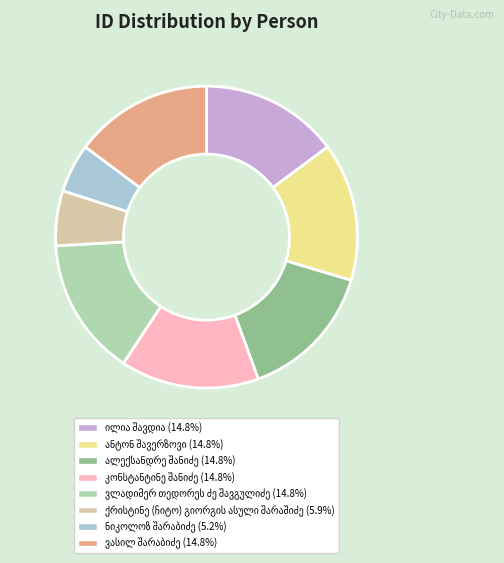

How many segments does this pie chart have?

8